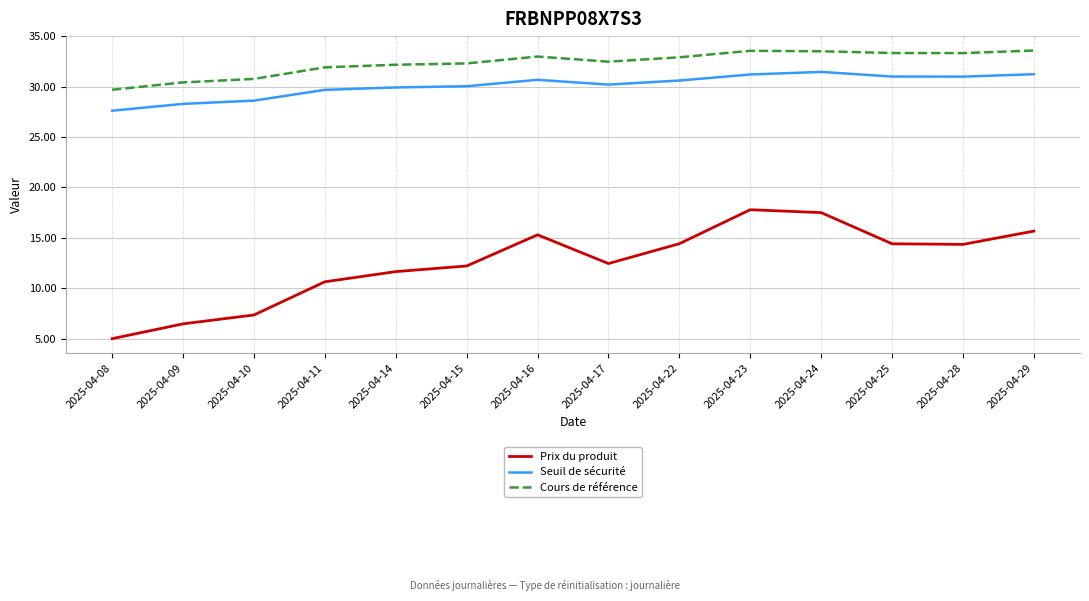

At how many categories does at least one series exceed 11?

14